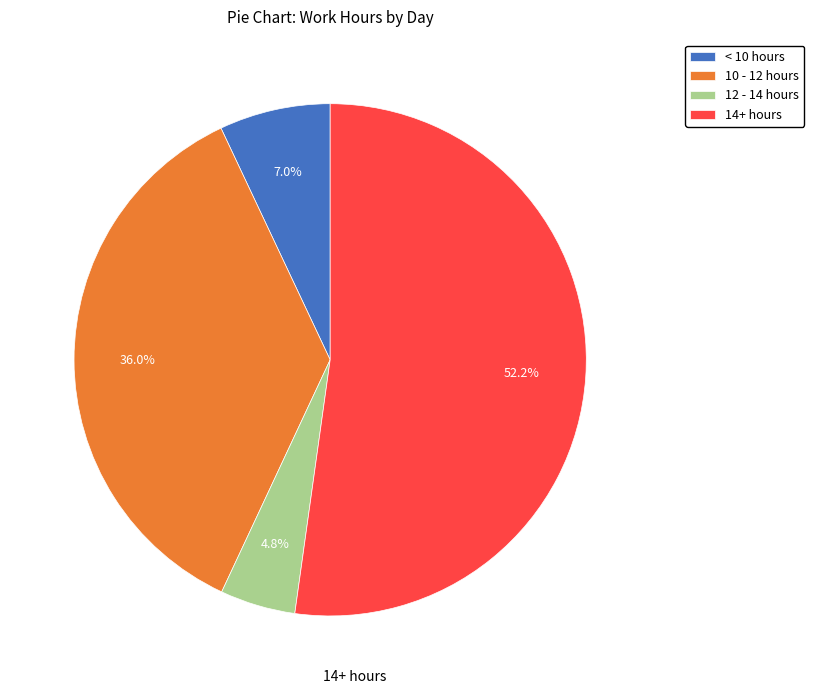

What percentage is NOT represented by 12 - 14 hours?

95.2%